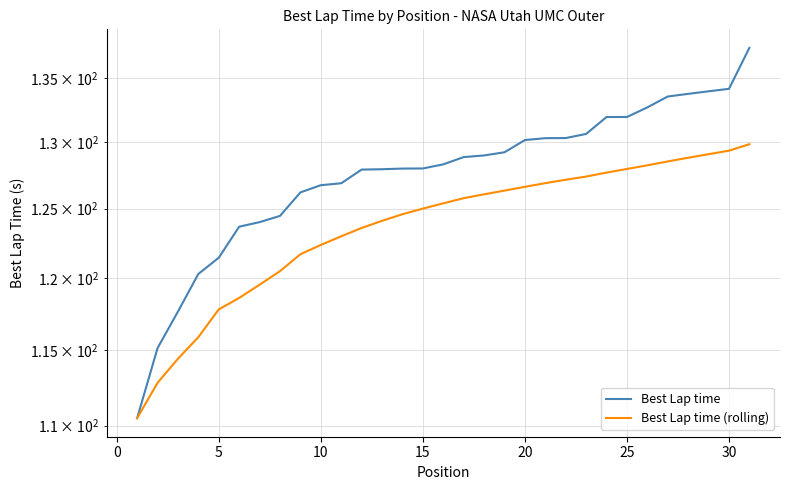

Rank the series at 20 from lowest to highest value.

Best Lap time (rolling), Best Lap time